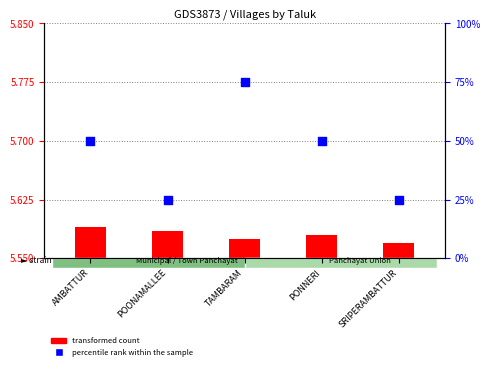

At which category is the sum across all series the highest?

TAMBARAM